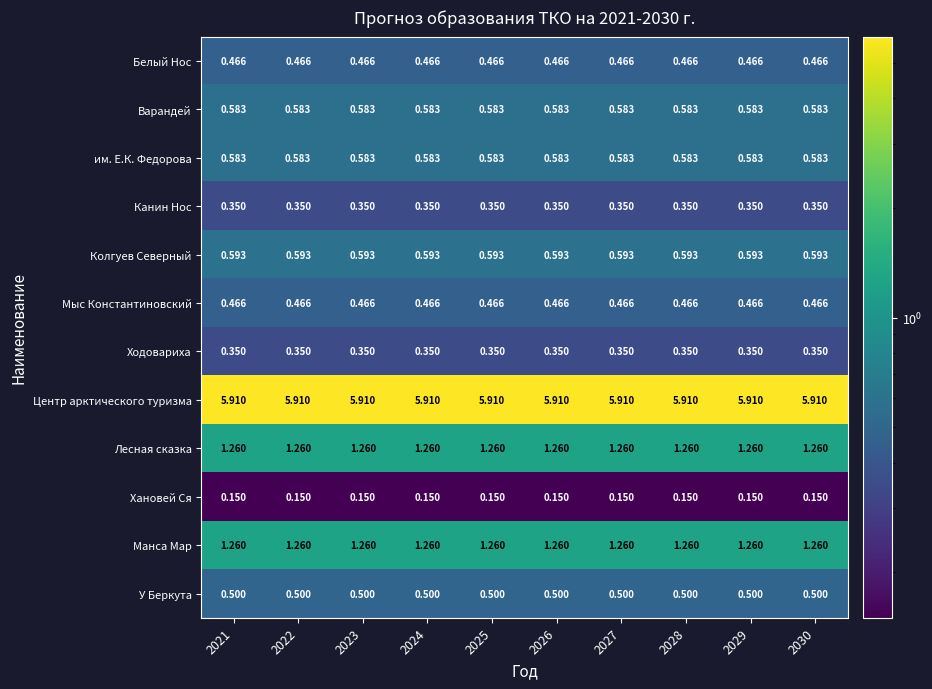

Which series has the largest total across all categories?

Центр арктического туризма